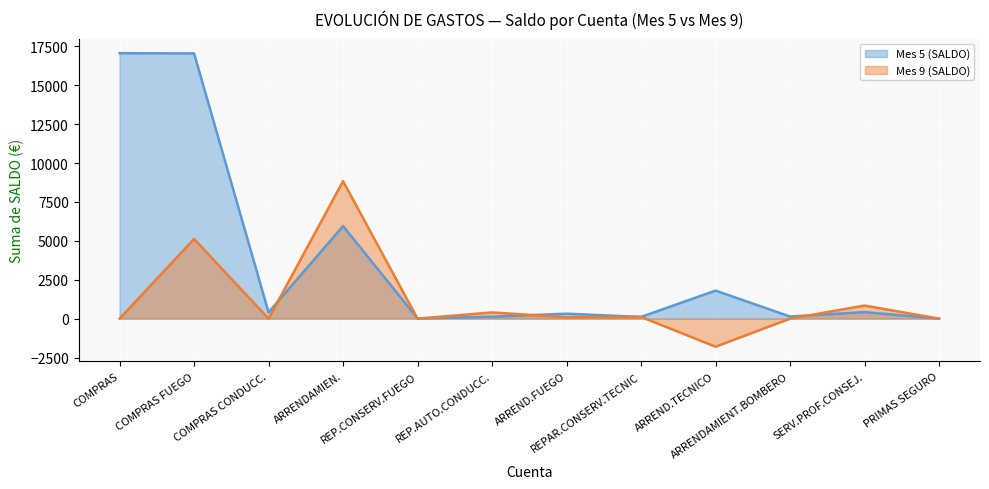

What is the difference between the maximum and second lowest values in the Mes 9 (SALDO) series?

8836.6